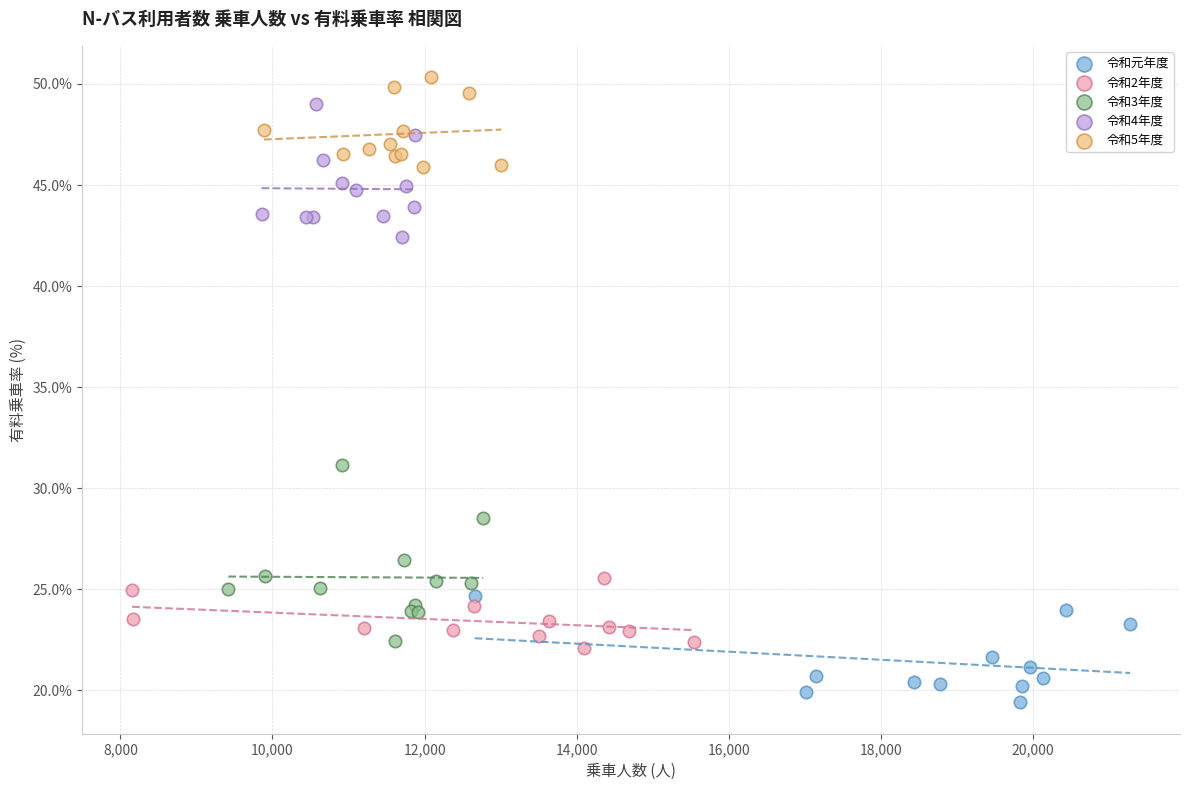

Which series contains the highest Y value?

令和5年度